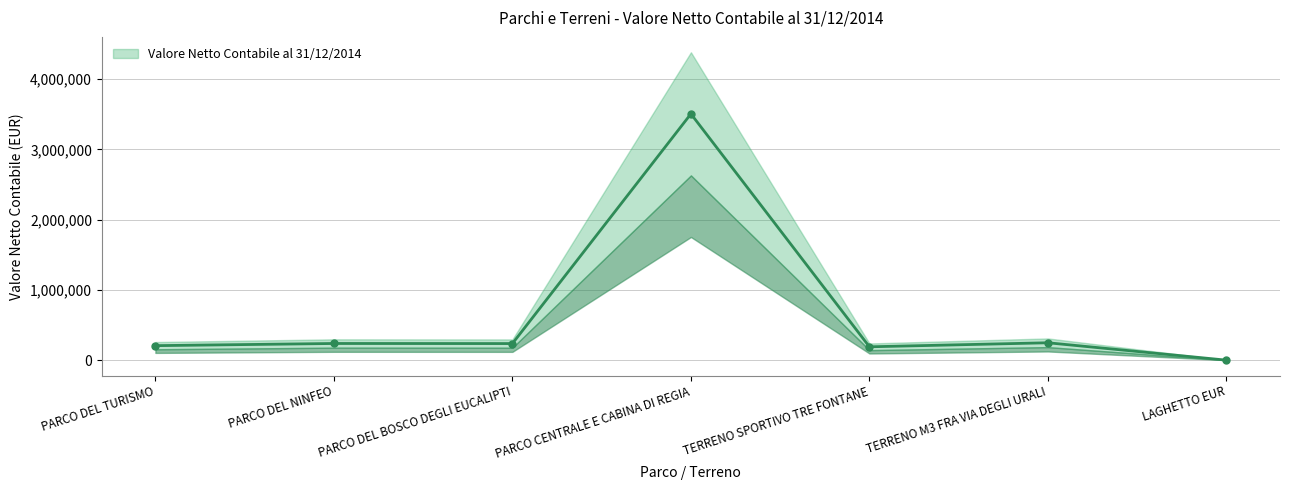

Where is the first local minimum?

PARCO DEL BOSCO DEGLI EUCALIPTI